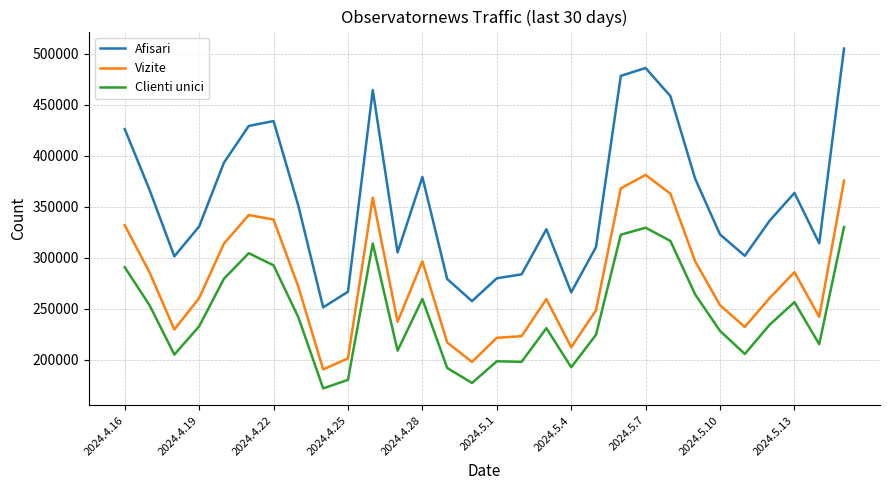

Rank the series by their average value, from highest to lowest.

Afisari, Vizite, Clienti unici